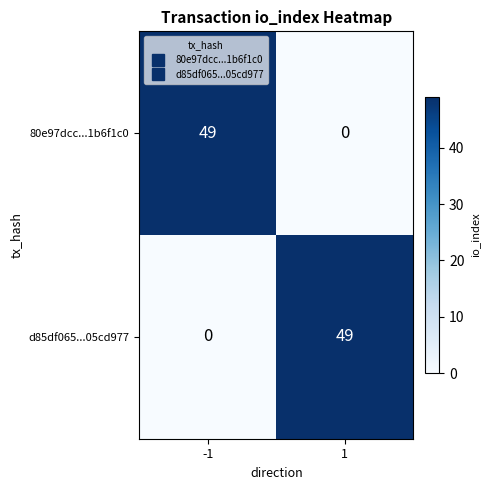

Rank the series at 1 from highest to lowest value.

d85df065...05cd977, 80e97dcc...1b6f1c0